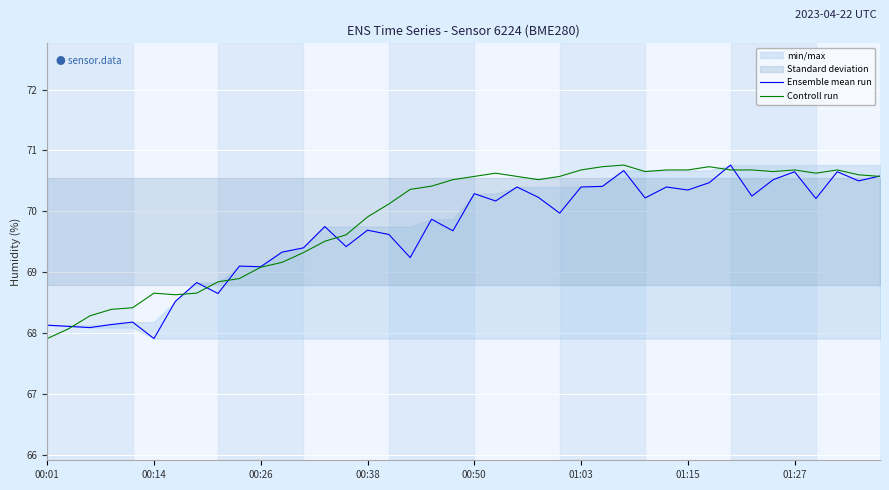

Which series changed the most between 15 and 38?

Ensemble mean run